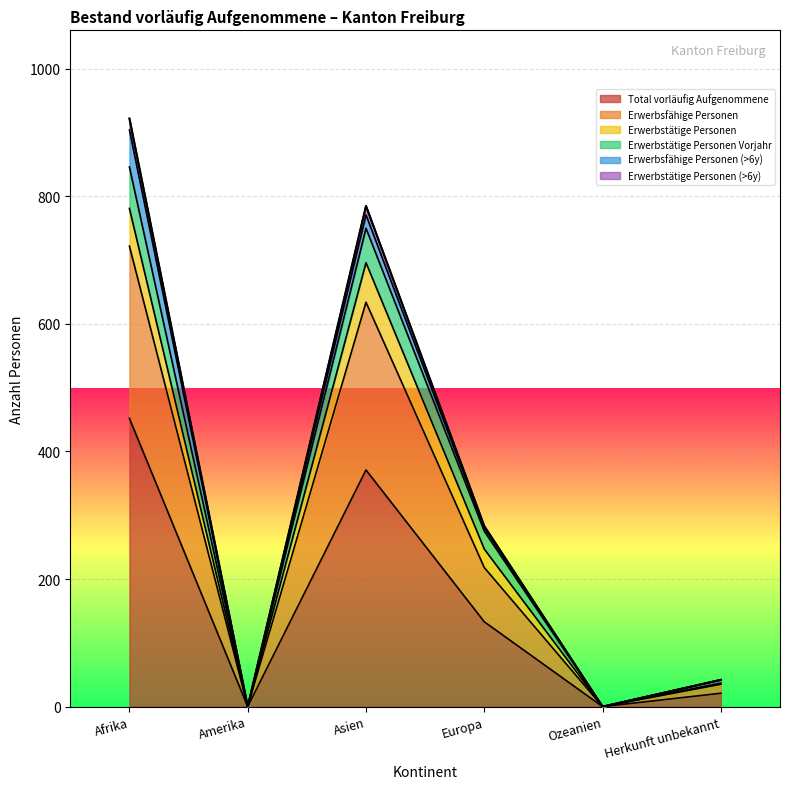

At which label does Erwerbstätige Personen reach its minimum?

Amerika